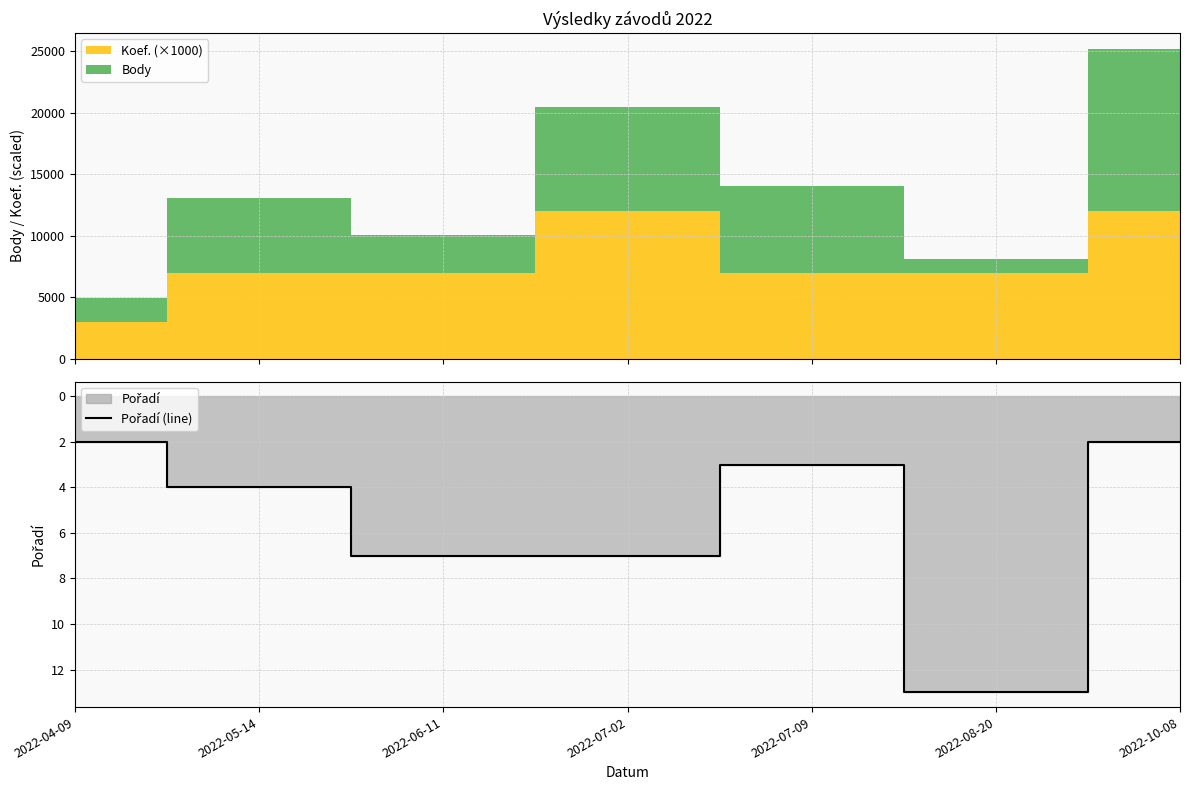

How many categories are shown in the chart?

7